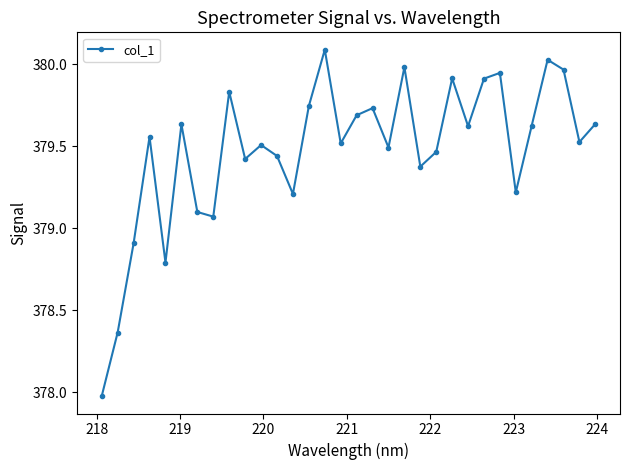

What is the maximum value shown in the chart?

380.1